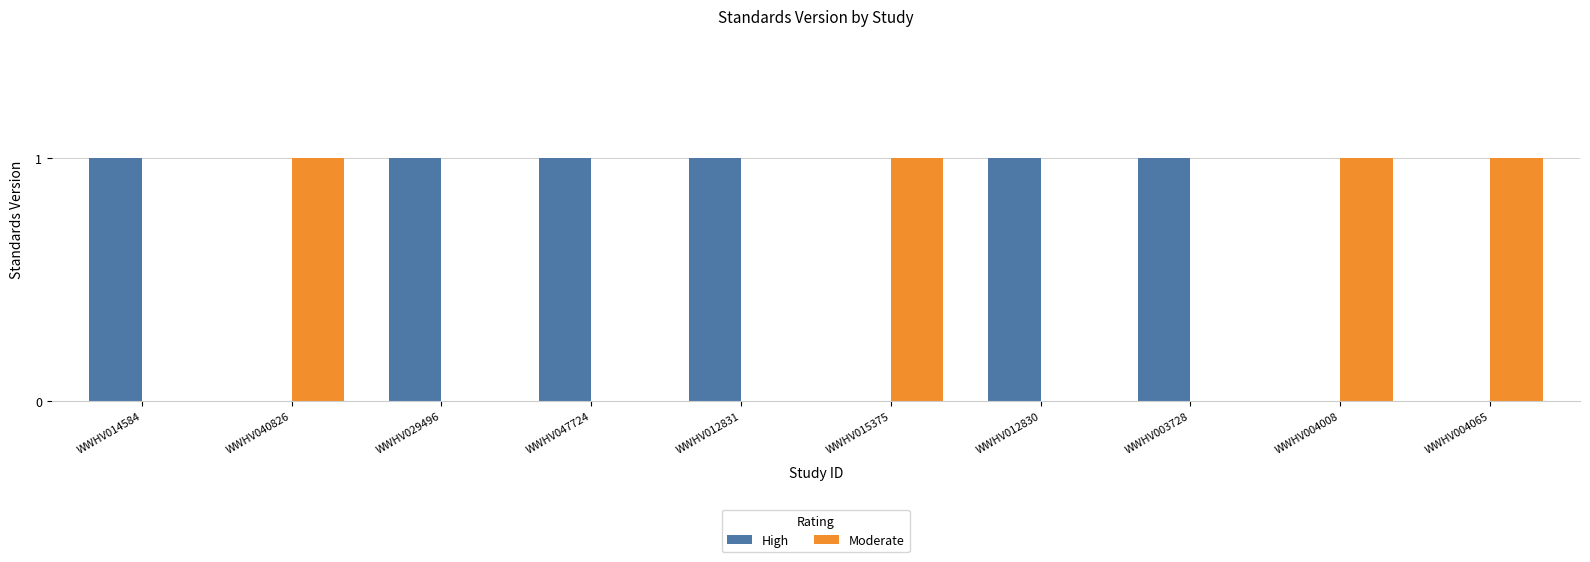

Read the Moderate value at WWHV015375.

1